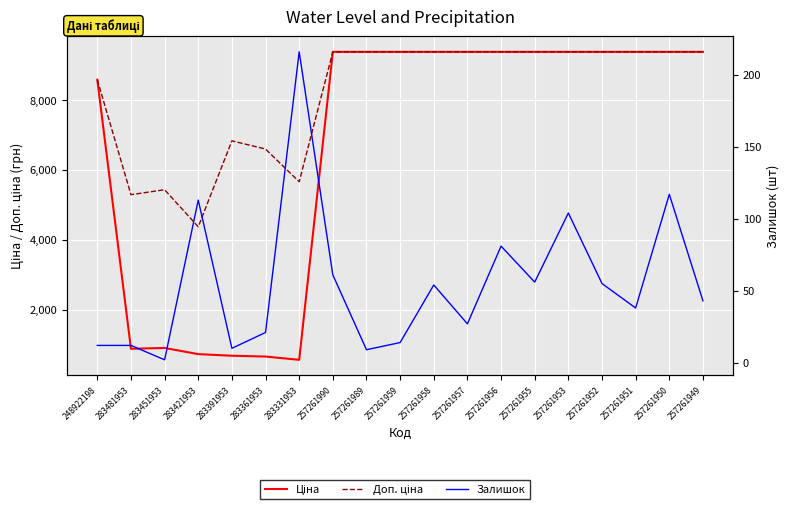

Is the value of Залишок at 283481953 greater than the value of Доп. ціна at 257261955?

No